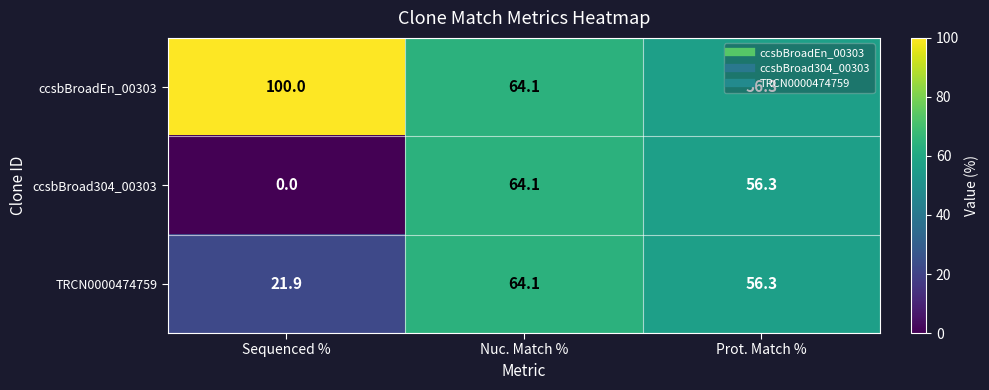

Which series has the widest spread of values?

ccsbBroad304_00303